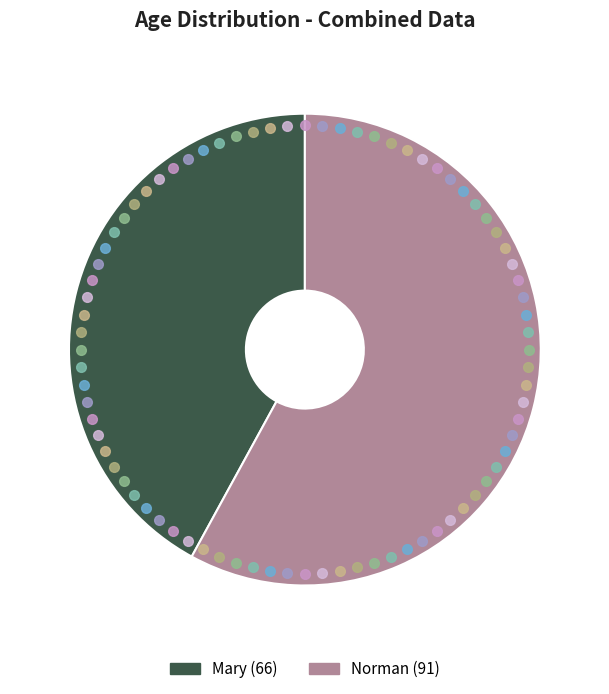

Is Mary the majority of the pie?

No